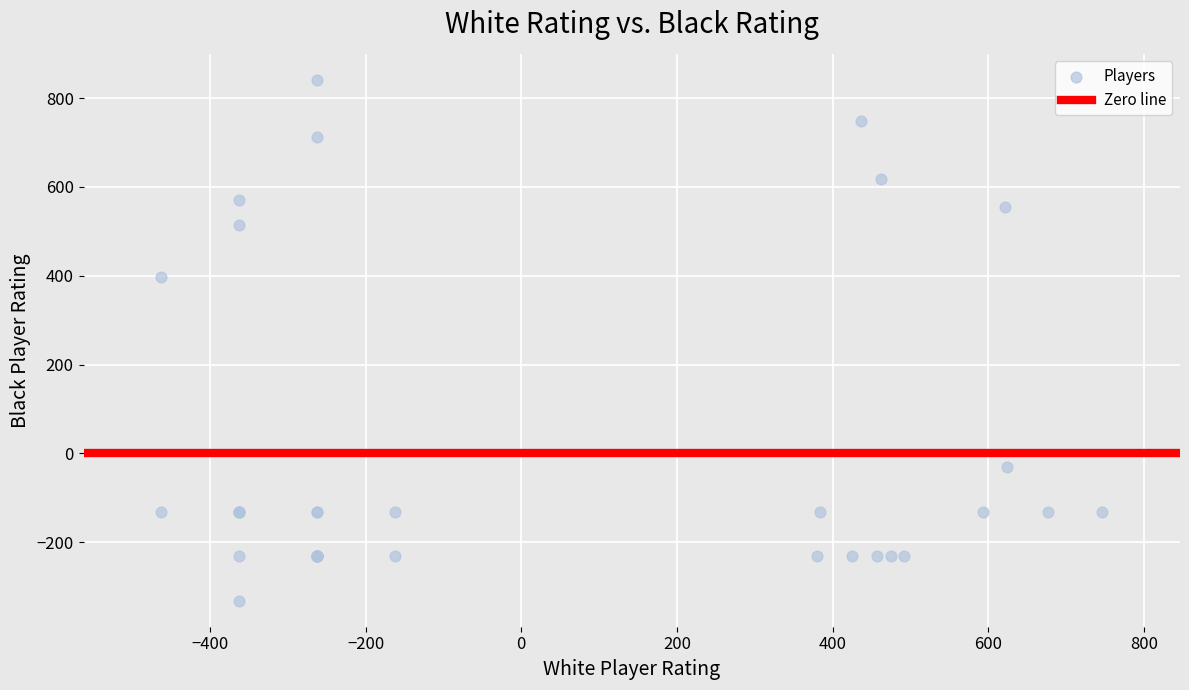

What Y value in the scatter plot is closest to 254?

398.2